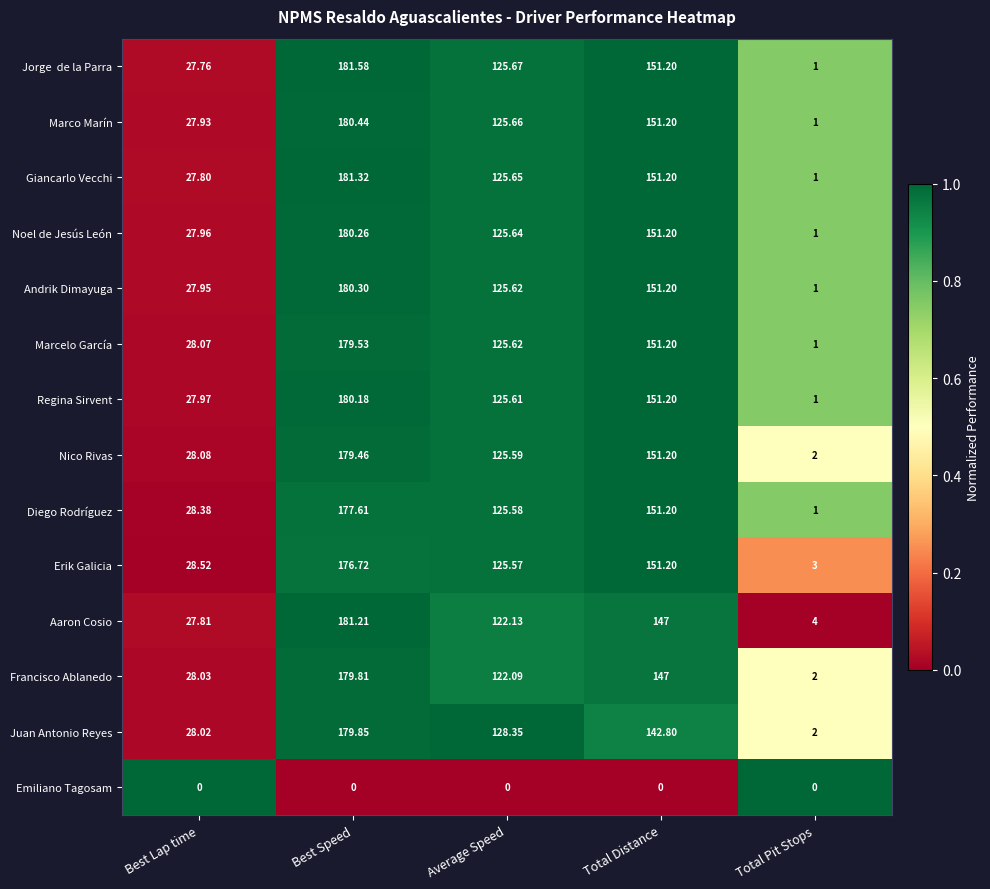

Between Average Speed and Total Distance, which series saw the biggest shift?

Erik Galicia